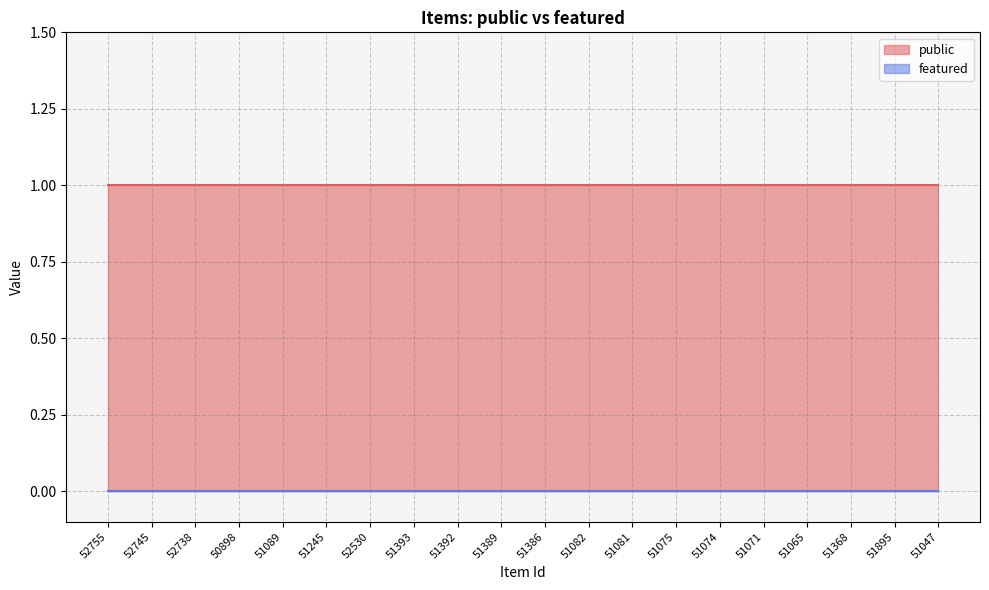

At how many categories does at least one series exceed 0?

20